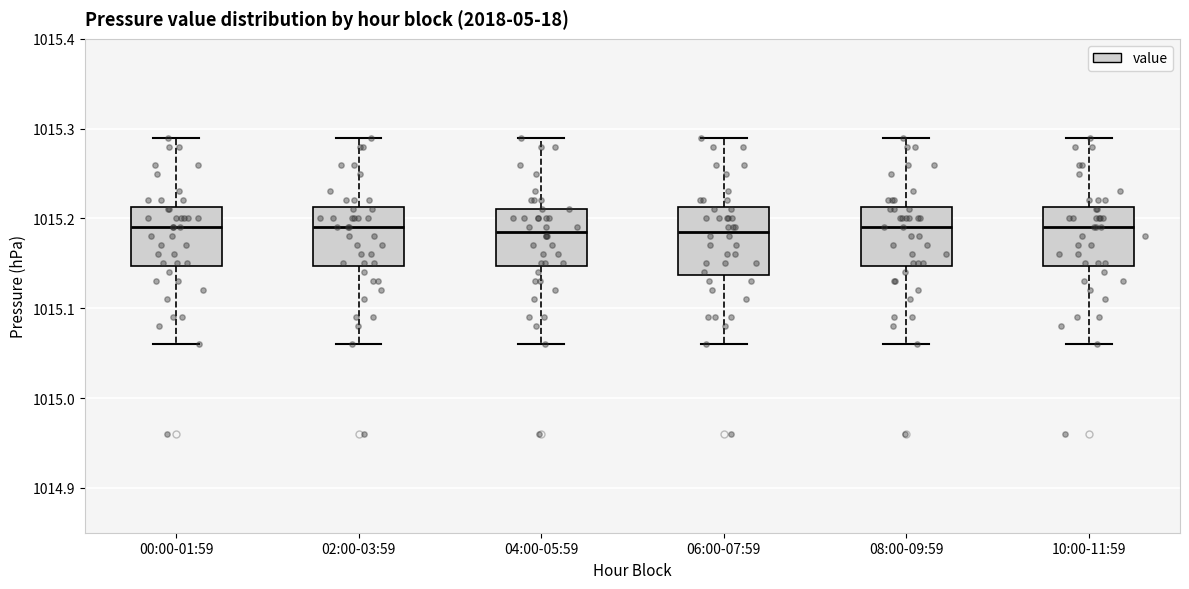

Reading left to right, transcribe this box plot: for each box, give where its median line is, the range the box spans, and where its two whiskers end, as read against the y-axis. The values are not printed on the chart, so give them approximately, as read against the axis.

00:00-01:59: median 1015.19, box 1015.15 to 1015.21, whiskers 1015.06 to 1015.29
02:00-03:59: median 1015.19, box 1015.15 to 1015.21, whiskers 1015.06 to 1015.29
04:00-05:59: median 1015.19, box 1015.15 to 1015.21, whiskers 1015.06 to 1015.29
06:00-07:59: median 1015.19, box 1015.14 to 1015.21, whiskers 1015.06 to 1015.29
08:00-09:59: median 1015.19, box 1015.15 to 1015.21, whiskers 1015.06 to 1015.29
10:00-11:59: median 1015.19, box 1015.15 to 1015.21, whiskers 1015.06 to 1015.29